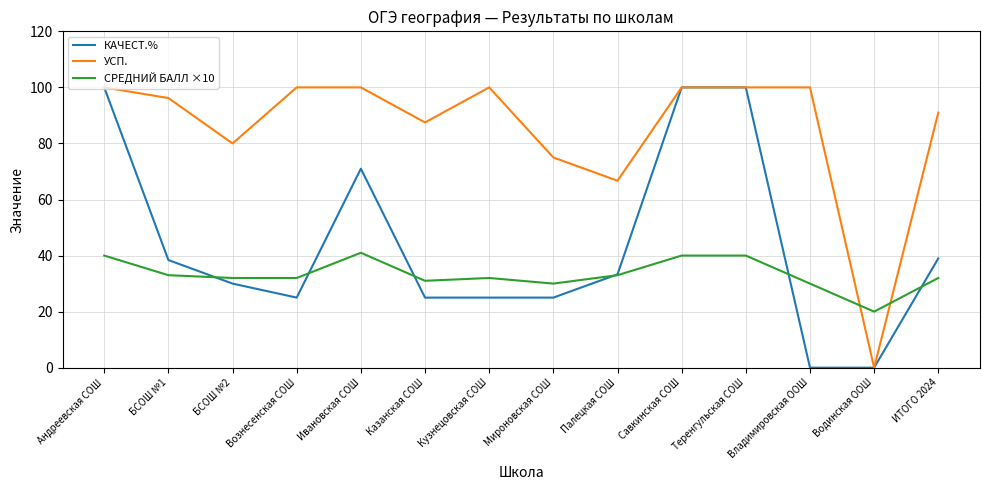

Does the chart have visible grid lines?

Yes